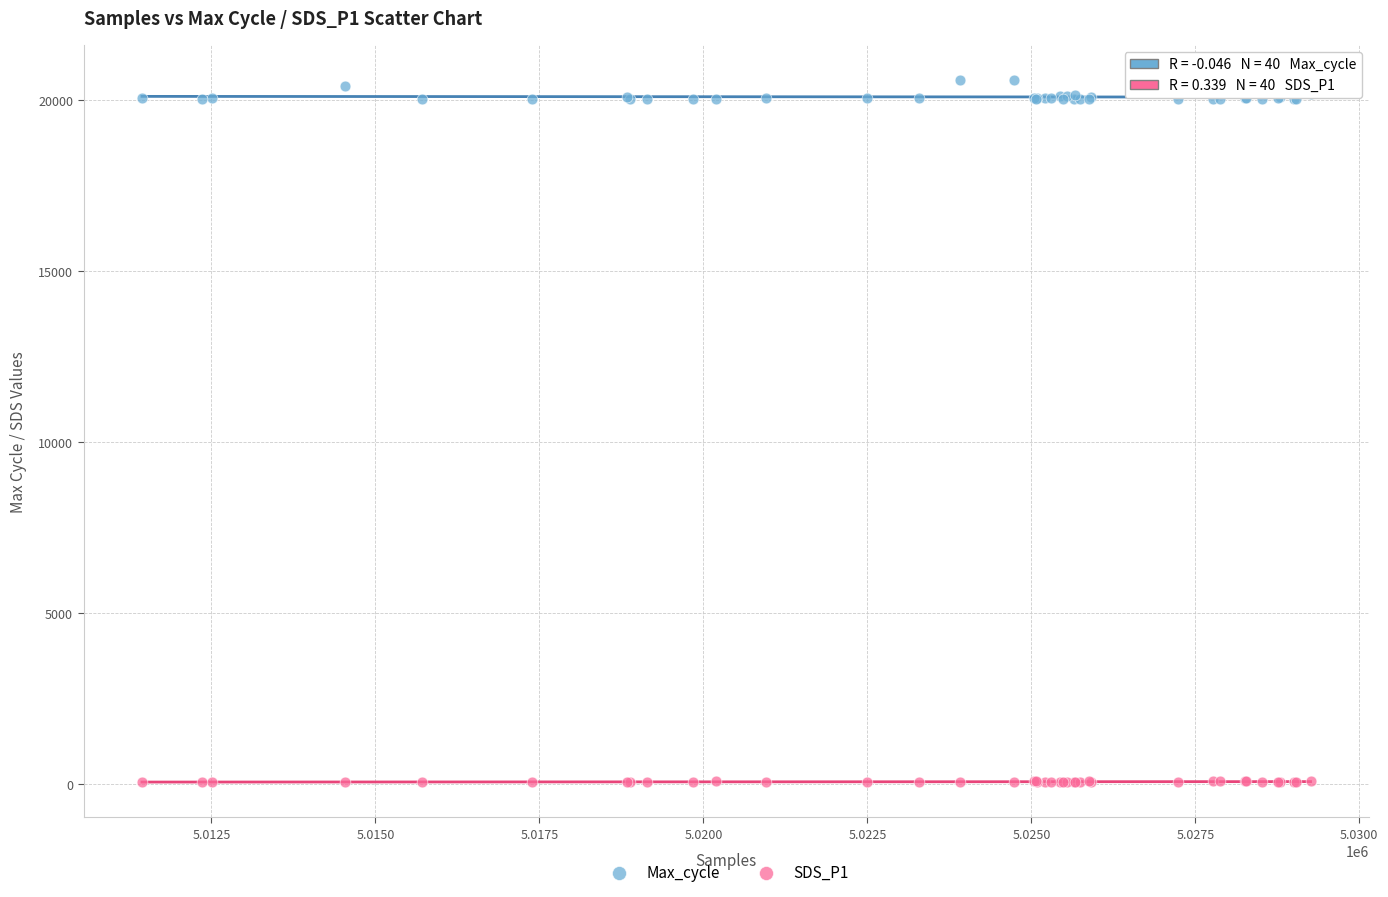

What is the X range (max minus min) for the scatter plot?

17817.0